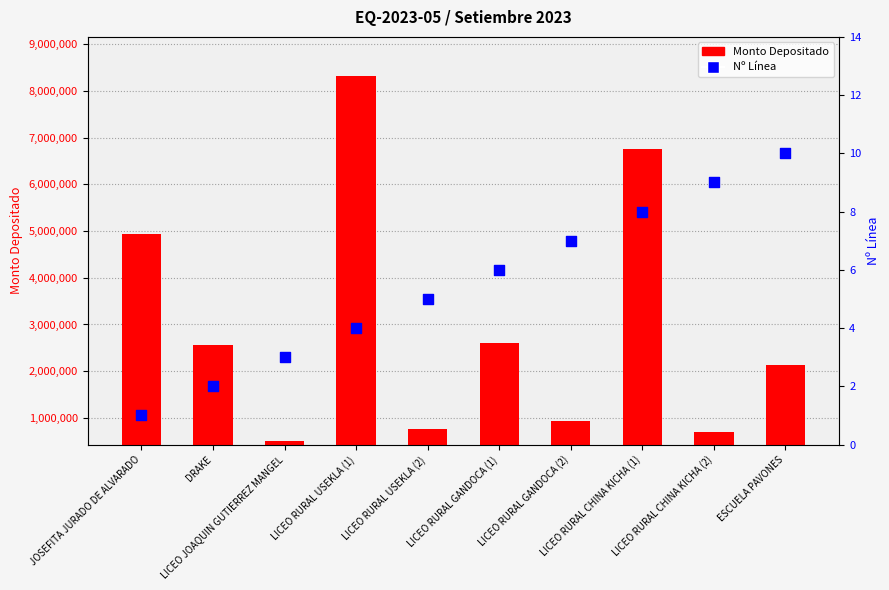

Is the value of Monto Depositado at JOSEFITA JURADO DE ALVARADO greater than the value of Nº Línea at LICEO JOAQUIN GUTIERREZ MANGEL?

Yes